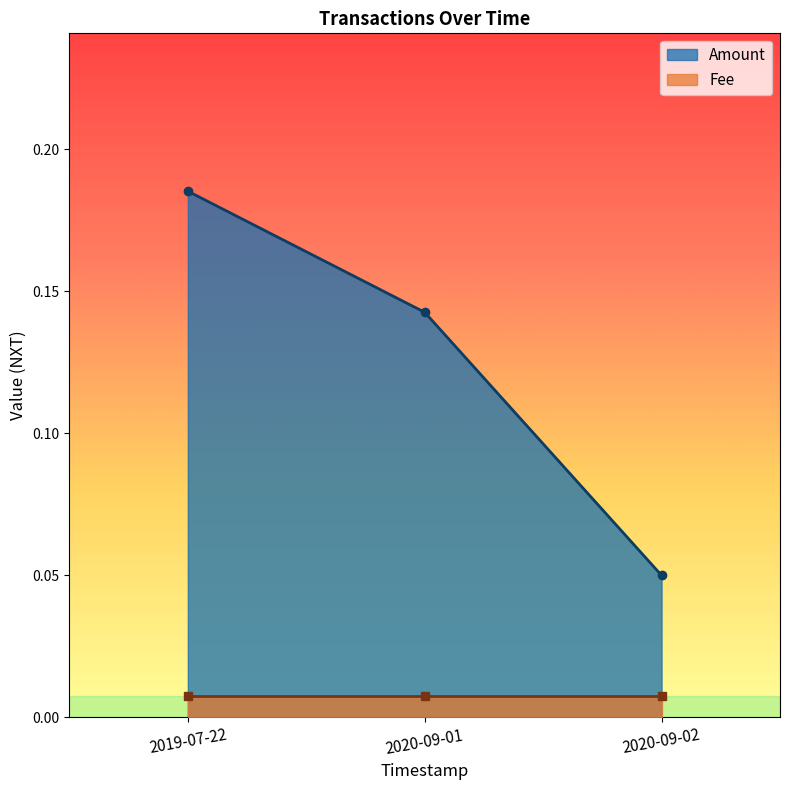

How many data points does each series have?

3